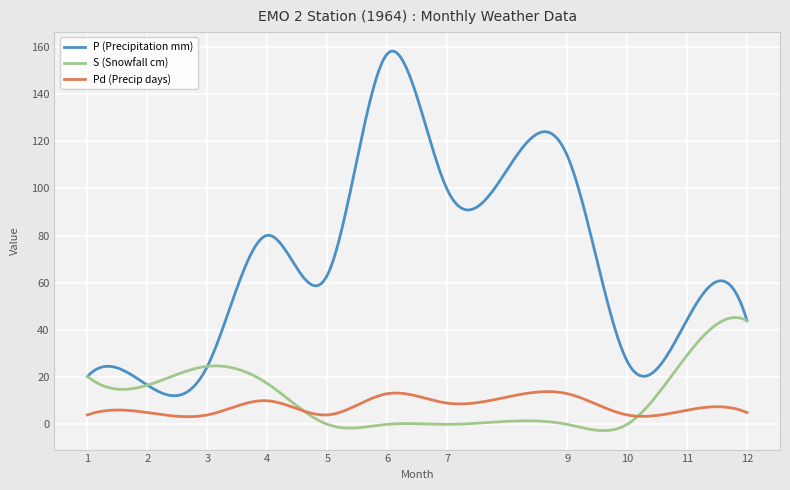

Which series has the widest spread of values?

P (Precipitation mm)